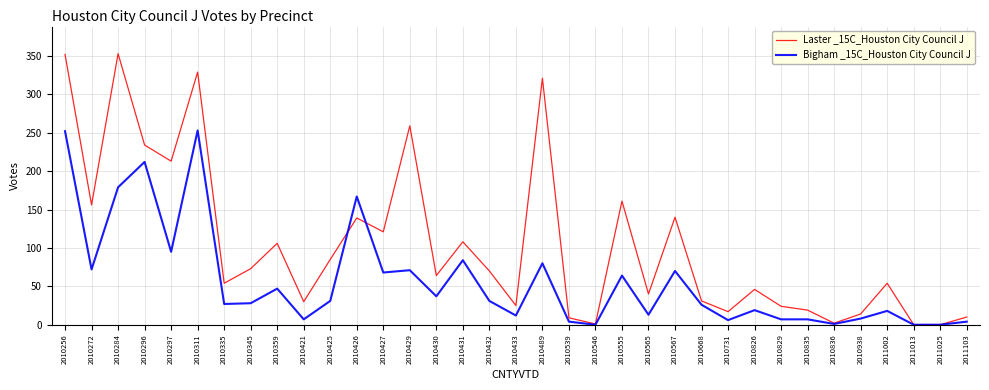

Does the chart have visible grid lines?

Yes